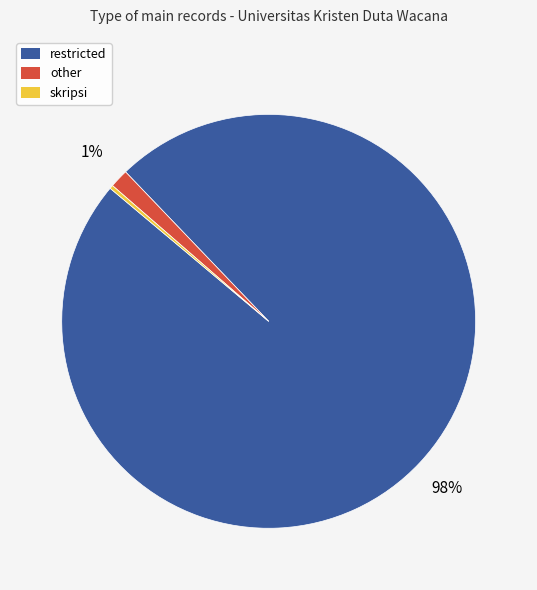

Which category has the biggest portion of the pie?

restricted